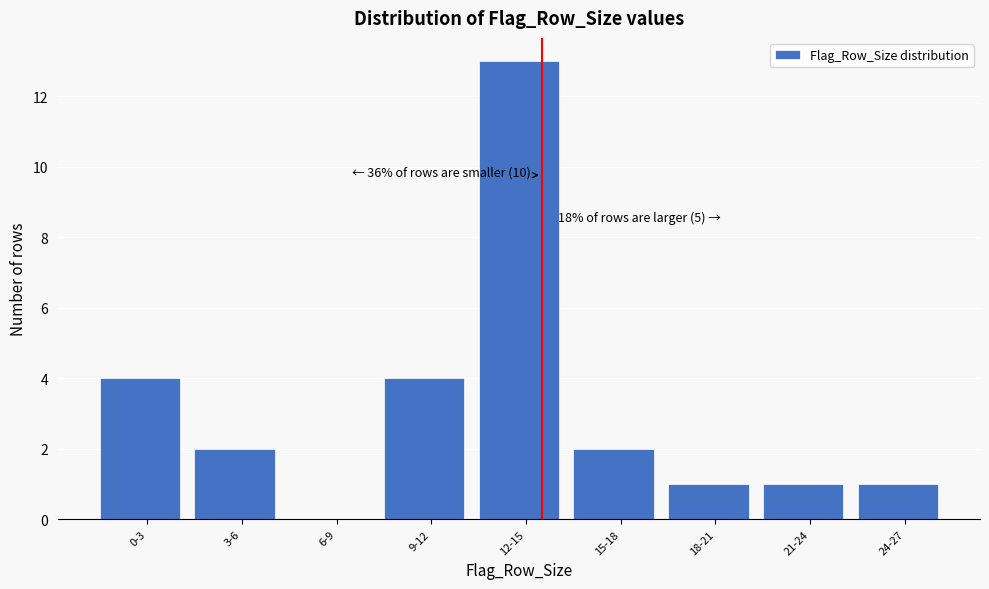

Reading left to right, extract all data points from this chart.

0-3=4	3-6=2	6-9=0	9-12=4	12-15=13	15-18=2	18-21=1	21-24=1	24-27=1